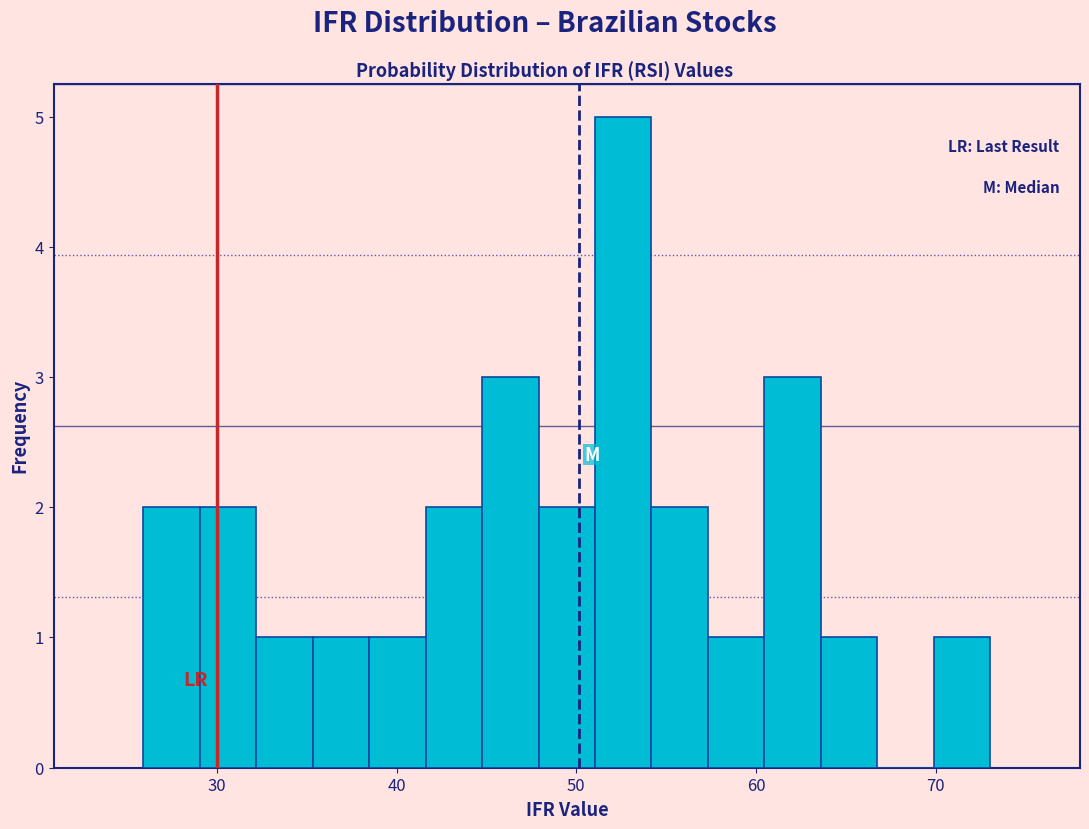

Around what value on the x-axis is the tallest bar? Give the approximate position of its centre, as read against the axis.

53